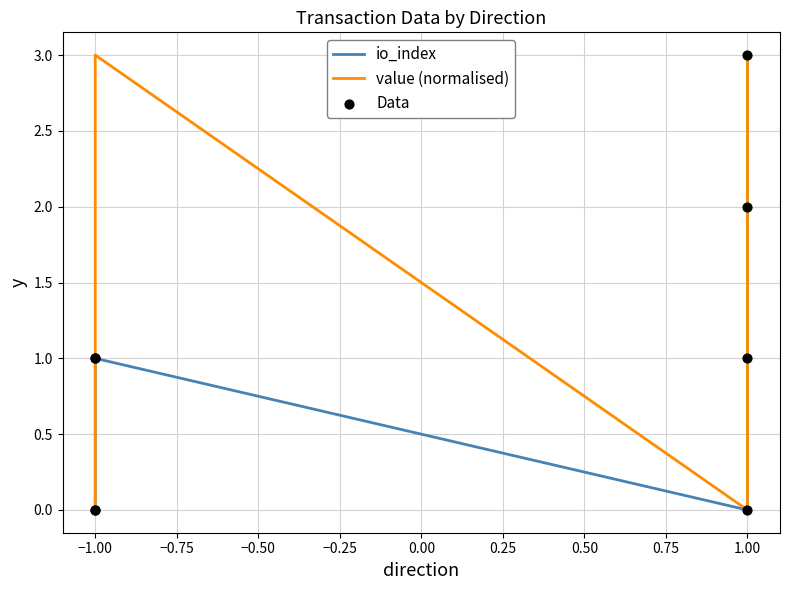

Which series contains the lowest Y value?

io_index